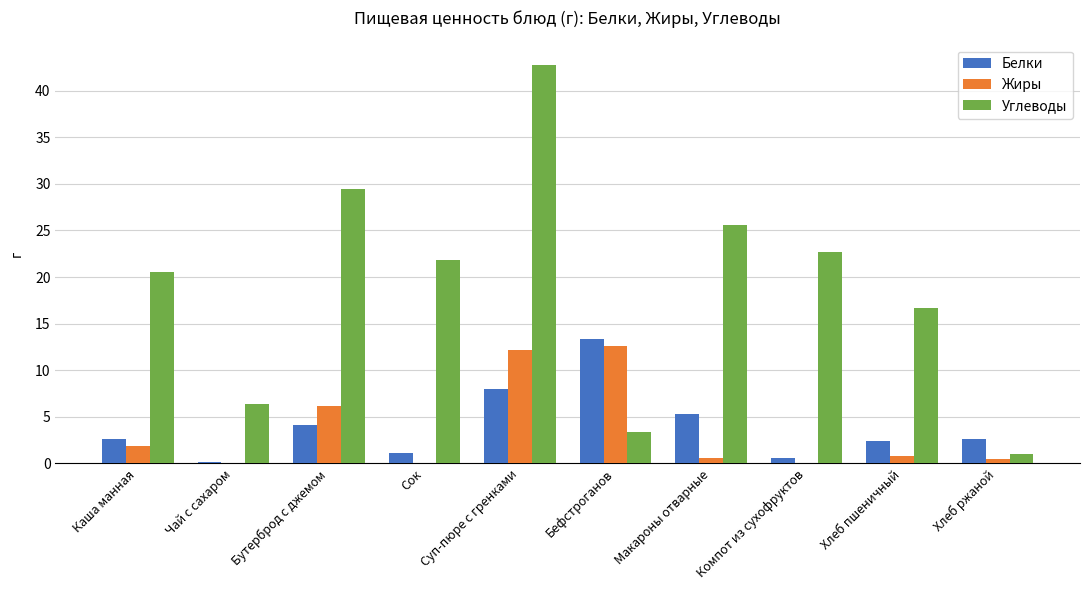

What is the greatest value displayed?

42.8